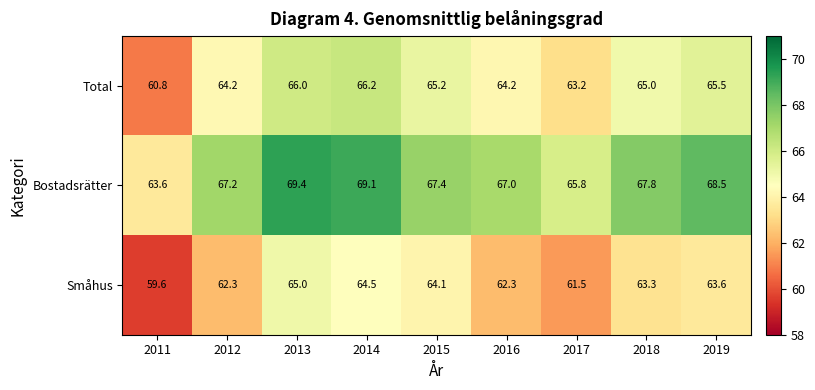

Which series changed the most between 2015 and 2017?

Småhus